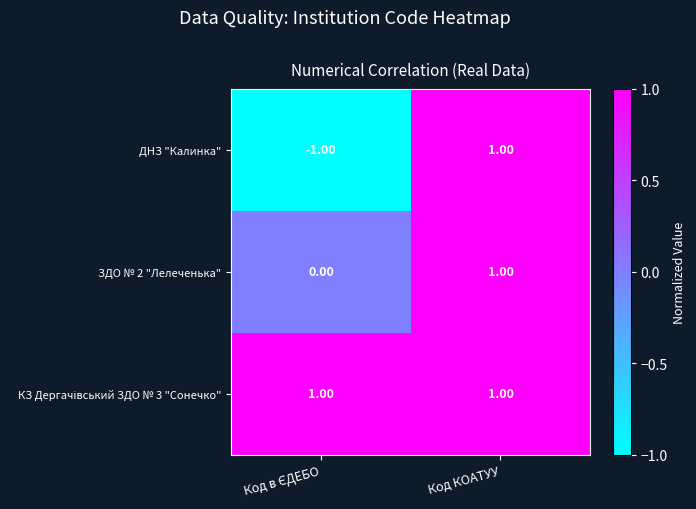

At how many categories does at least one series exceed 0?

2